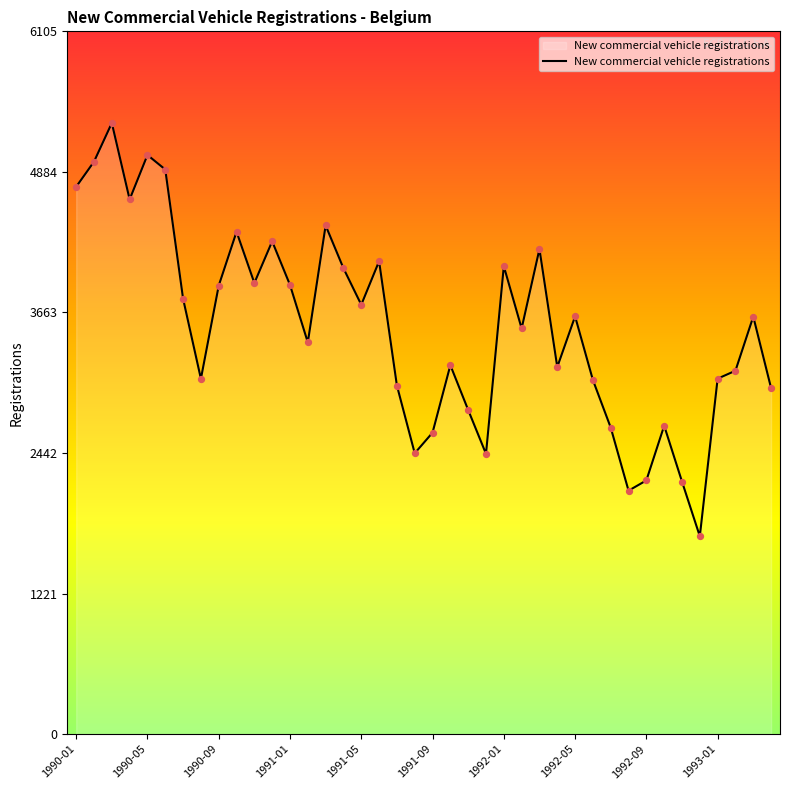

What is the difference between the maximum and minimum values?

3590